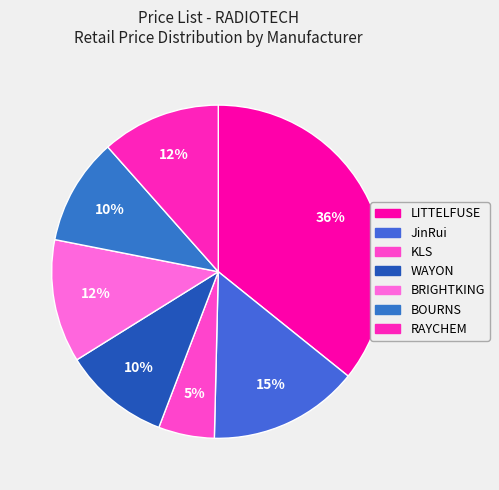

To the nearest percent, what is the combined percentage of KLS and LITTELFUSE?

41%